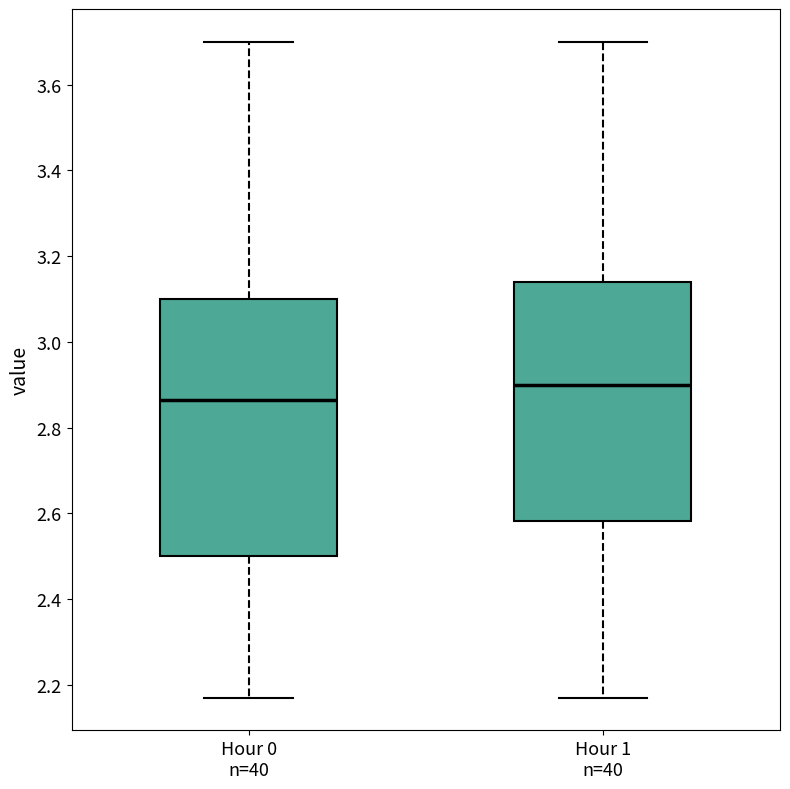

Which box has the highest median line?

Hour 1 n=40